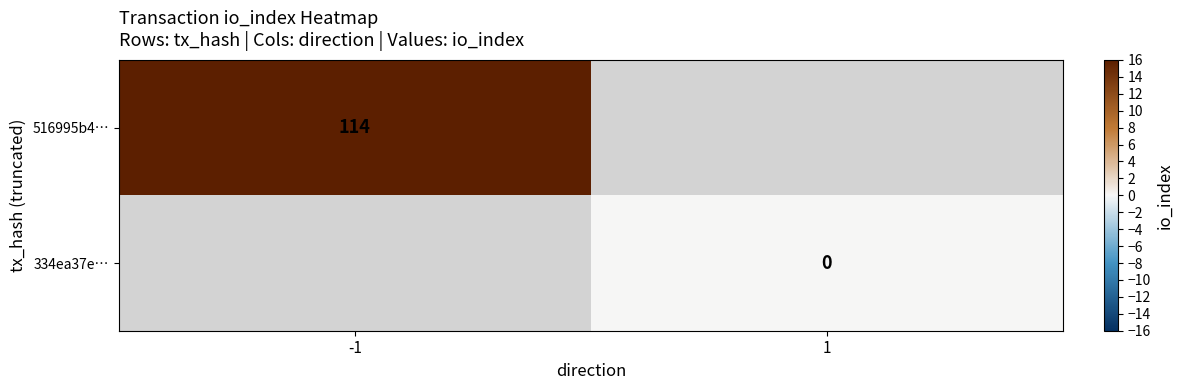

Is the value of 334ea37e… at 1 greater than the value of 516995b4… at -1?

No